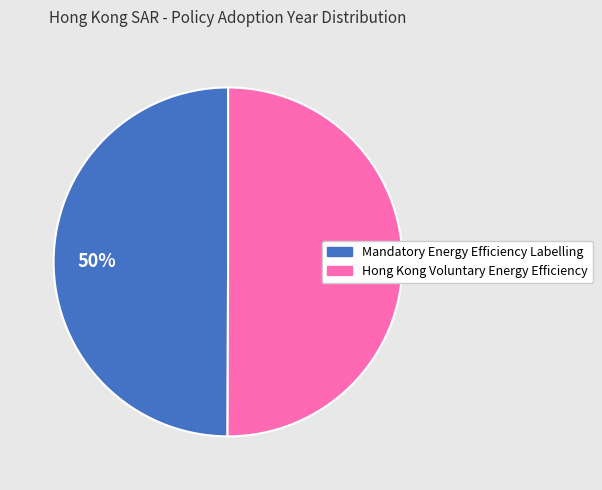

Do Hong Kong Voluntary Energy Efficiency and Mandatory Energy Efficiency Labelling together represent more than half of the pie?

Yes